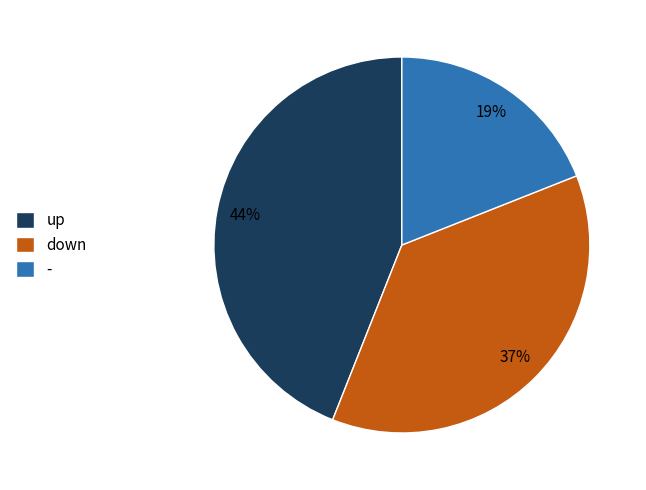

Is the sum of - and down greater than half?

Yes